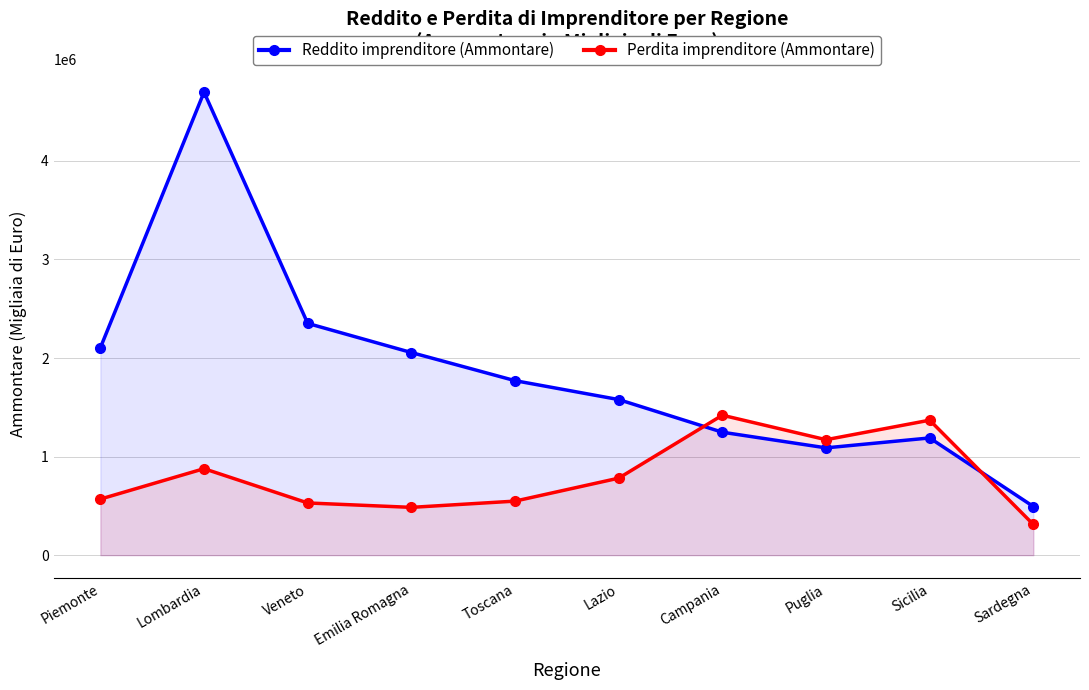

The Reddito imprenditore (Ammontare) series shows 2351489 at Veneto. True or false?

True